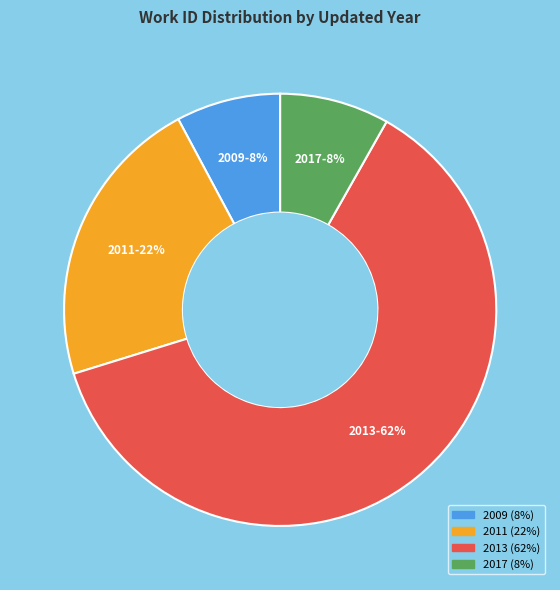

How many slices are in this pie chart?

4